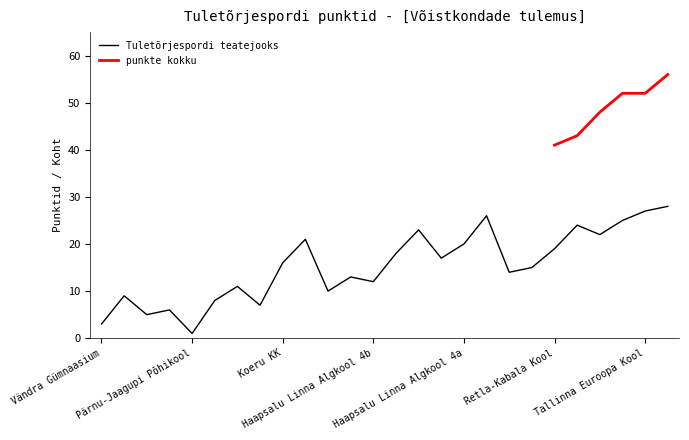

How many points are lower than both their immediate neighbors (excluding endpoints)?

8